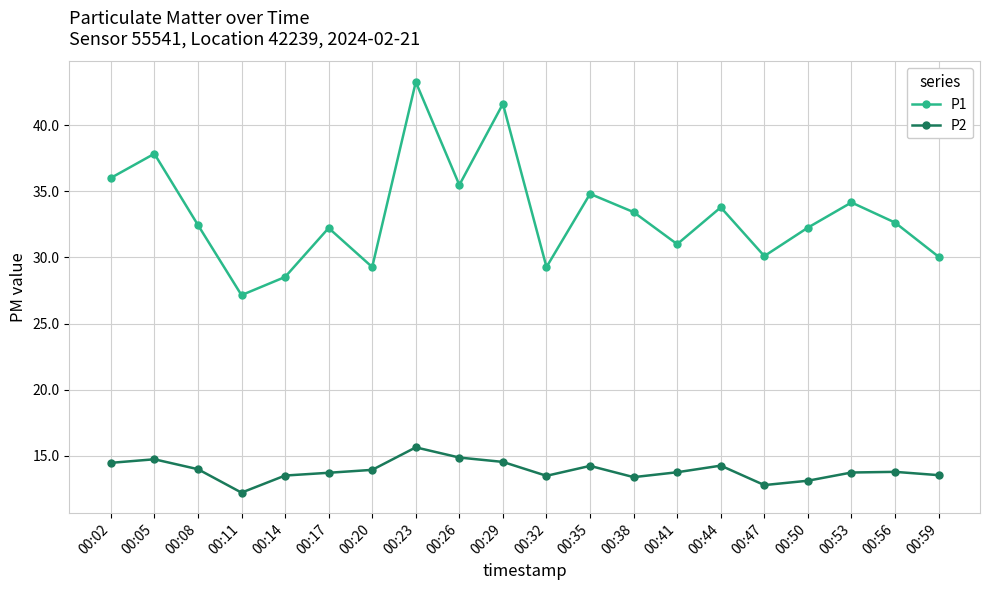

Which category has the lowest value in the P1 series?

00:11